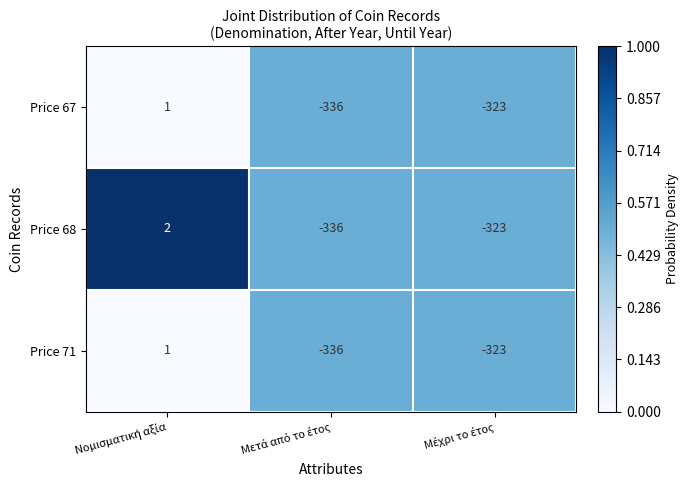

What is the lowest value of the Price 71 series?

-336